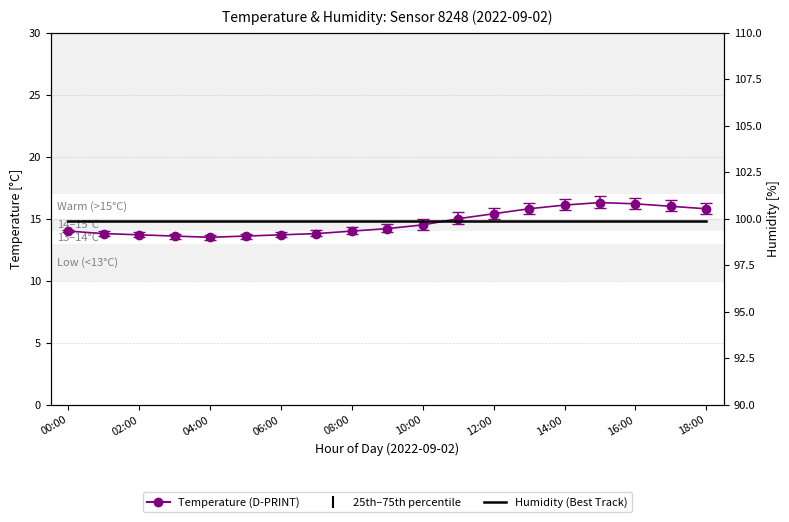

List the labels in order of value, smallest first.

04:00, 03:00, 05:00, 02:00, 06:00, 01:00, 07:00, 00:00, 08:00, 09:00, 10:00, 11:00, 12:00, 13:00, 18:00, 17:00, 14:00, 16:00, 15:00